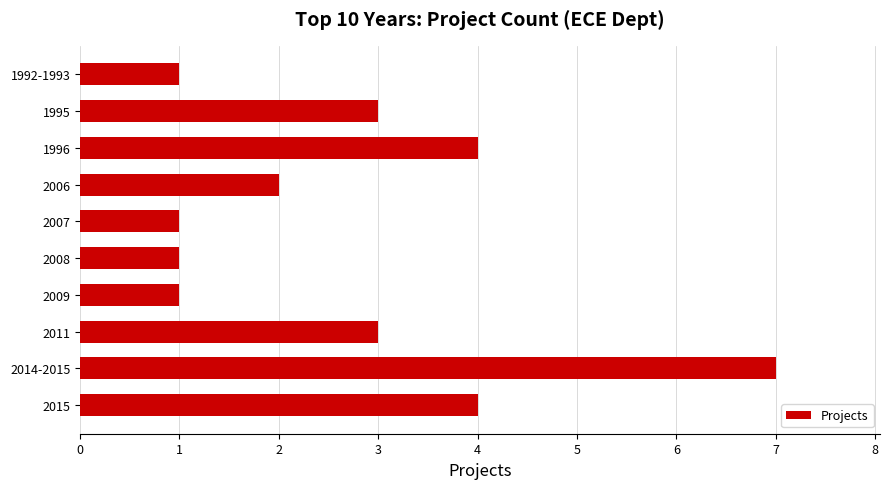

Reading bottom to top, transcribe all the data shown in this chart.

4	7	3	1	1	1	2	4	3	1